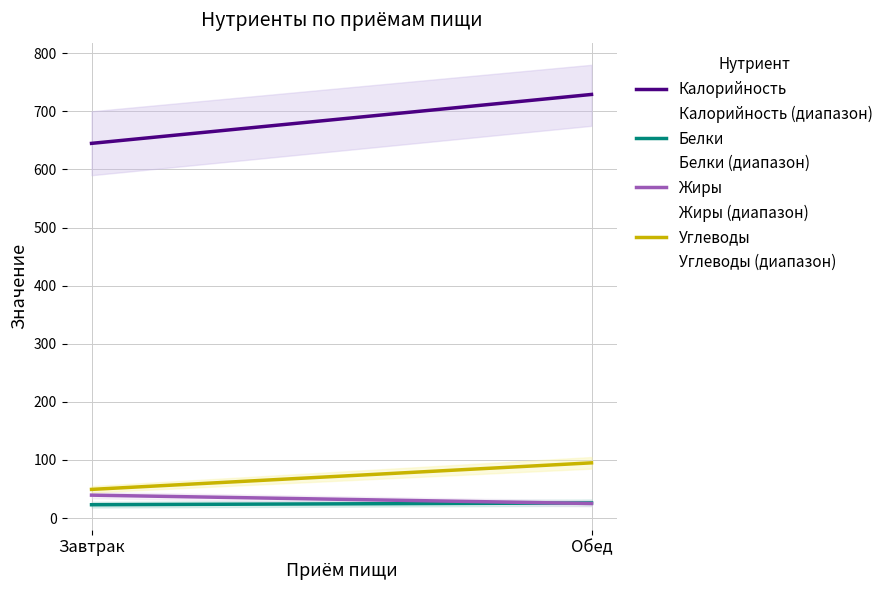

What is the difference between the Углеводы values at Обед and Завтрак?

45.7